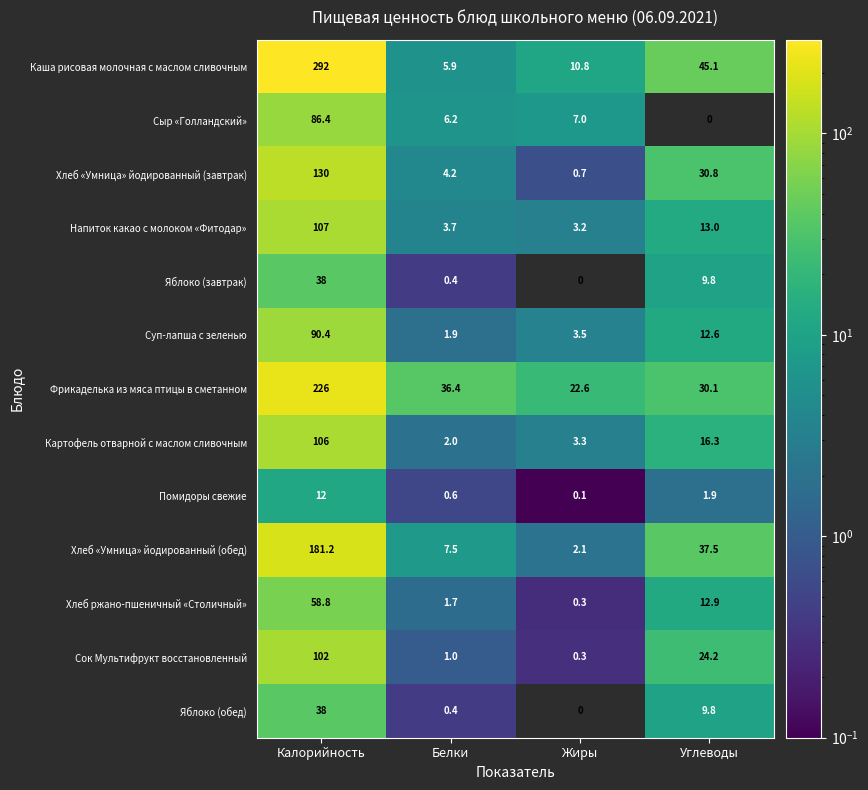

Between Белки and Углеводы, which series saw the biggest shift?

Каша рисовая молочная с маслом сливочным